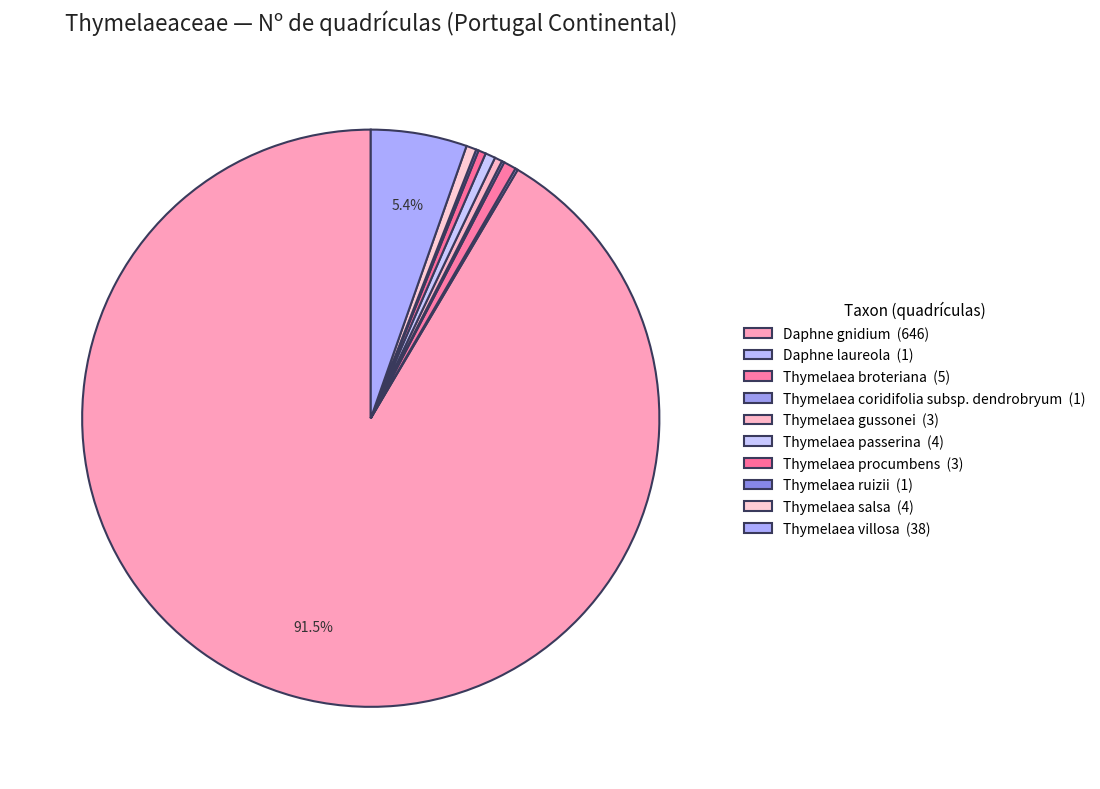

What is the change in value from Daphne laureola to Thymelaea passerina?

+3